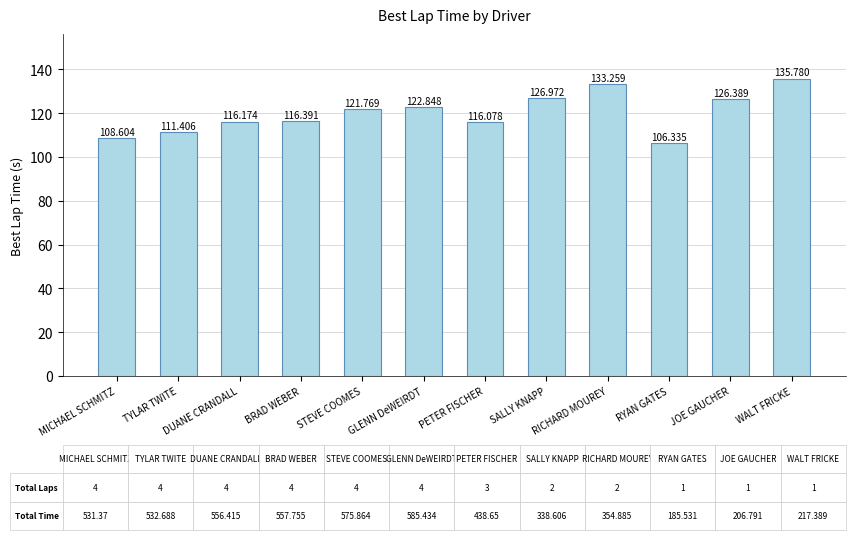

Where is the data nearest to the value 121?

STEVE COOMES